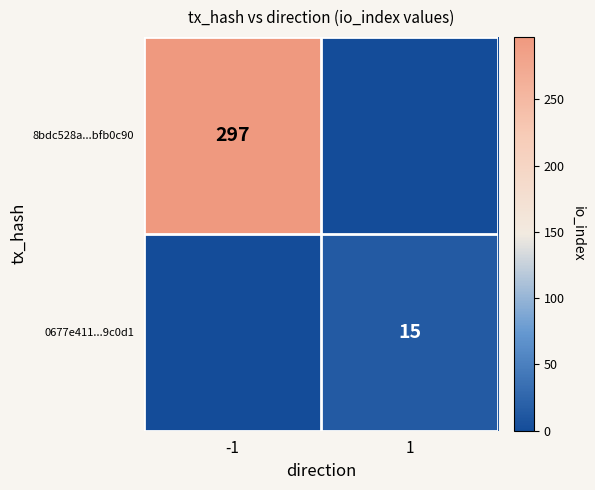

Is it true that 8bdc528a...bfb0c90 equals 434 at -1?

False